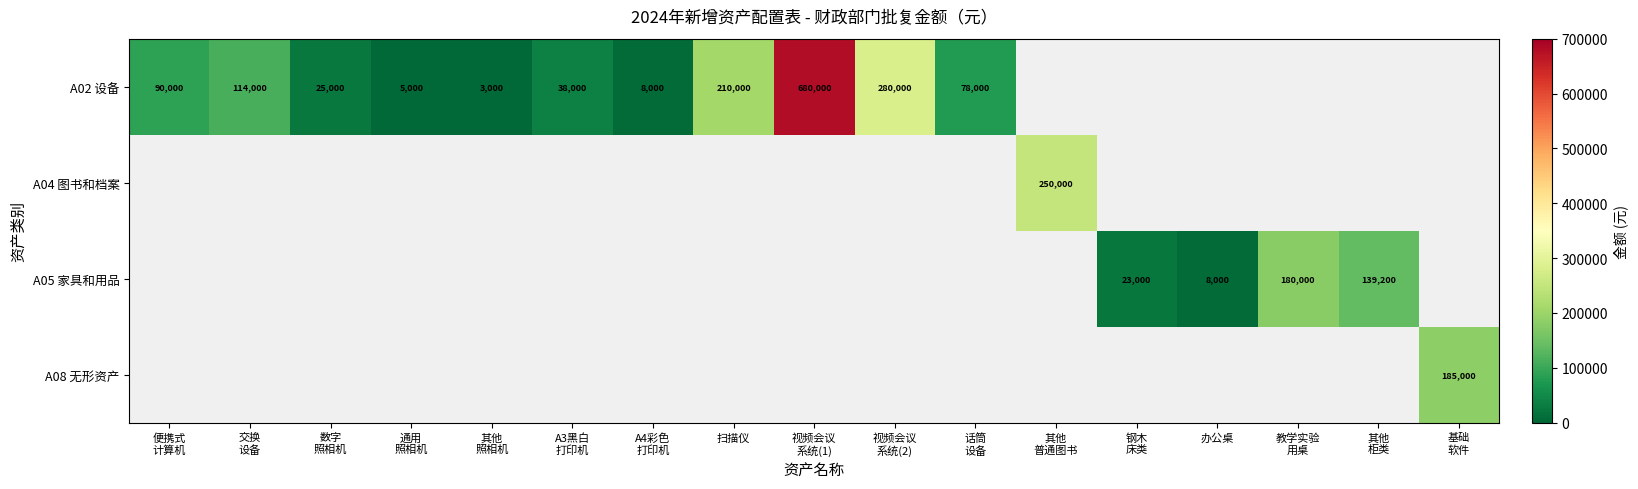

Is the value of A02 设备 at 交换 设备 greater than the value of A08 无形资产 at 视频会议 系统(1)?

No